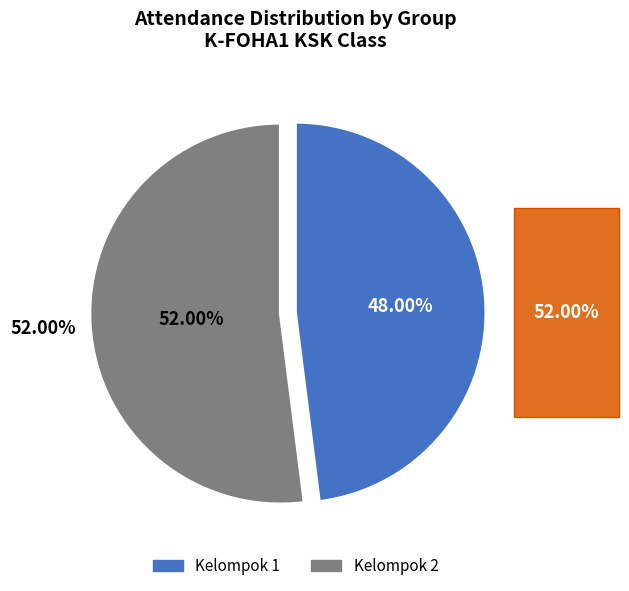

To the nearest percent, what percentage of the pie is Kelompok 1?

48%